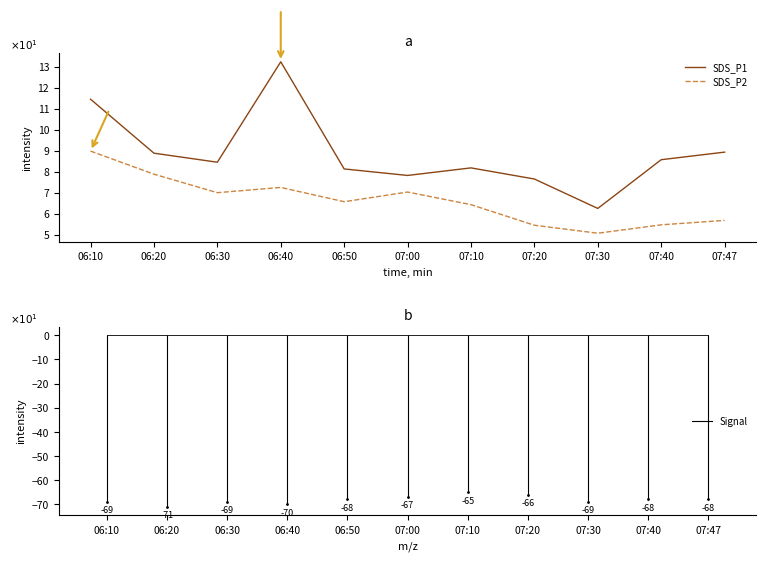

What is the label of the 10th point from the right?

06:20